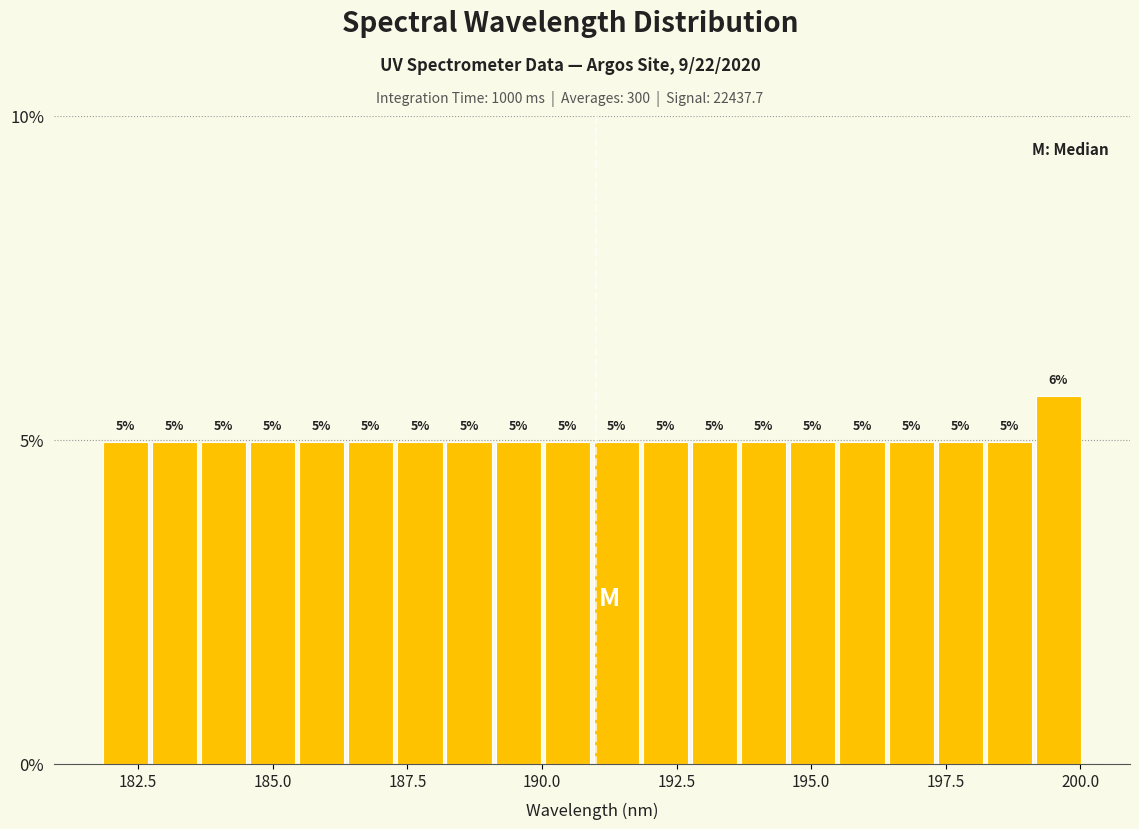

Read against the x-axis, roughly where is the centre of the tallest bar?

199.5